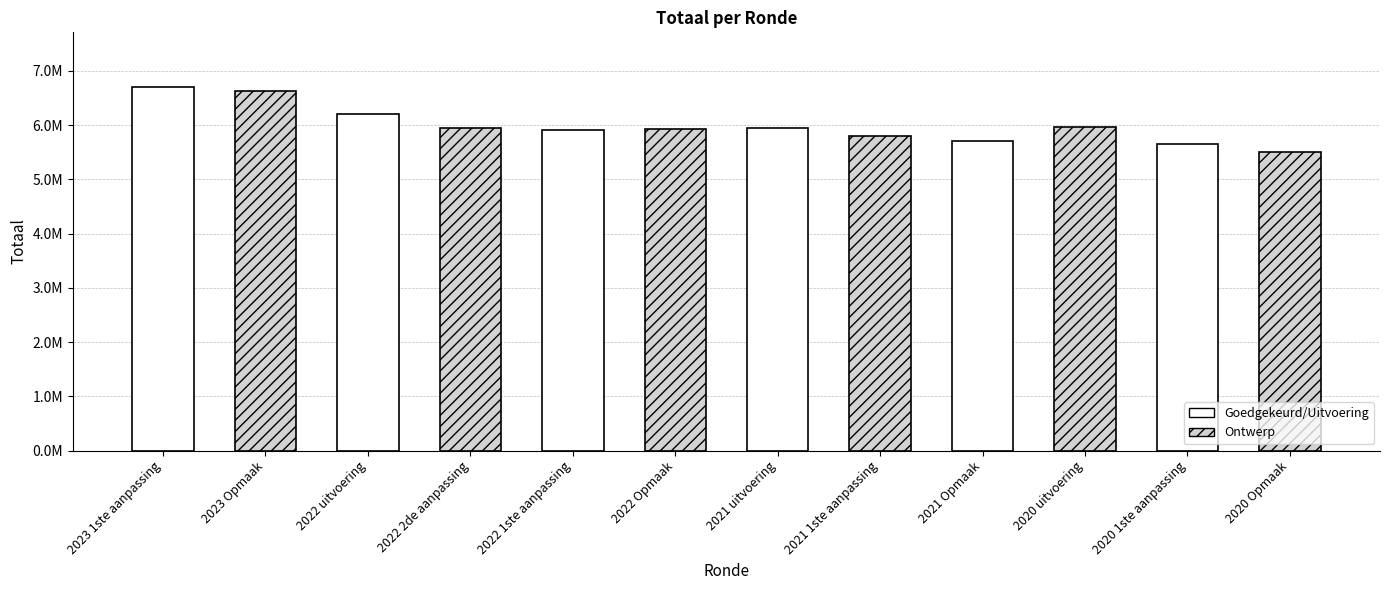

Which has a higher value, 2020 1ste aanpassing or 2021 1ste aanpassing?

2021 1ste aanpassing